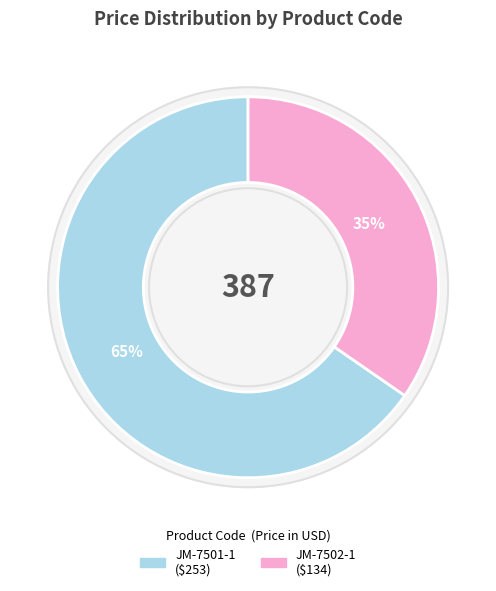

What percentage is the JM-7501-1 slice, to the nearest percent?

65%